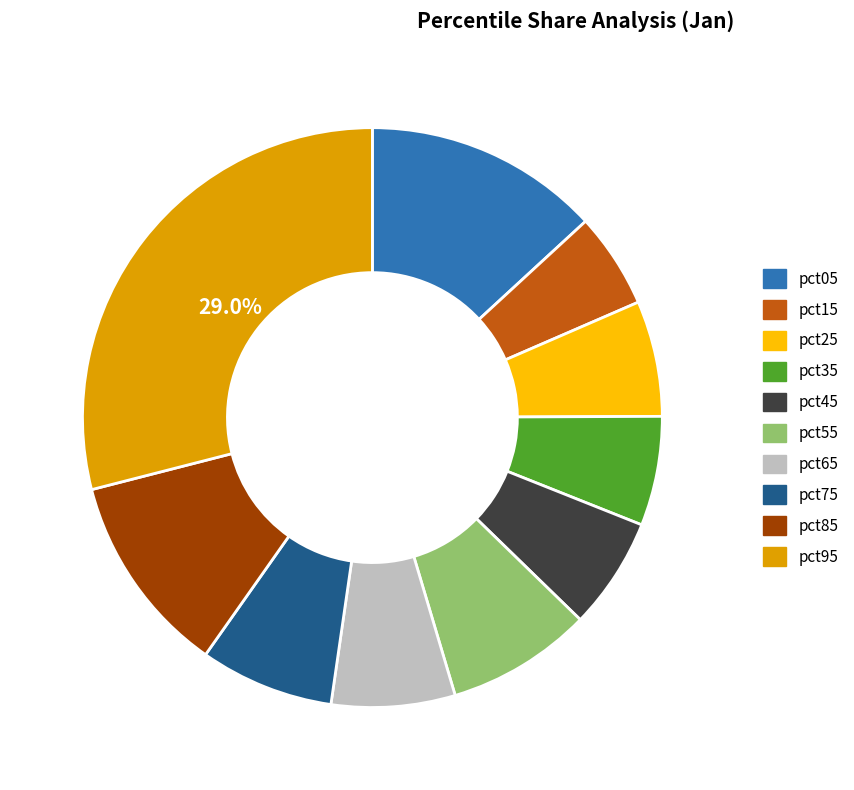

To the nearest percent, what percentage of the pie is pct45?

6%